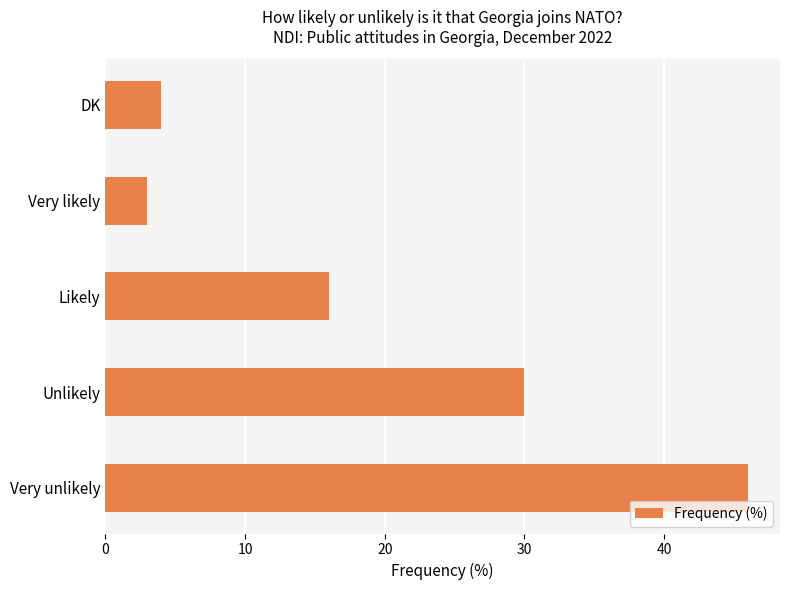

Is it true that the value at Likely is 16?

True